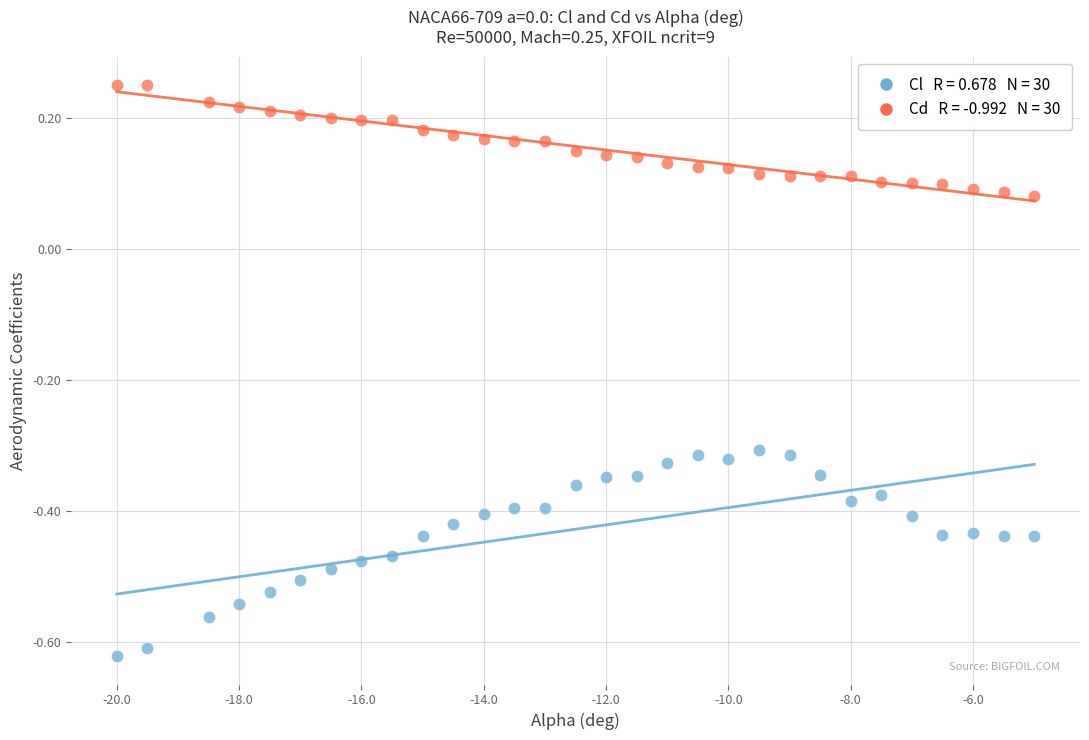

Across all data points, what is the range of X values (max minus min)?

15.0